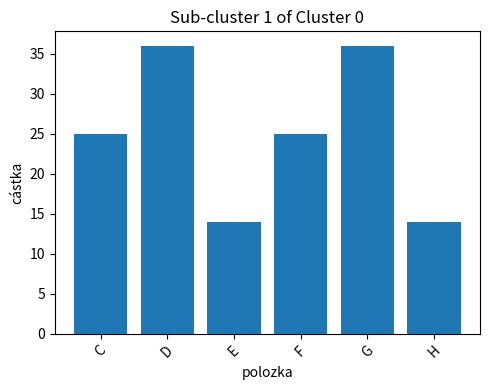

What is the minimum value shown in the chart?

14